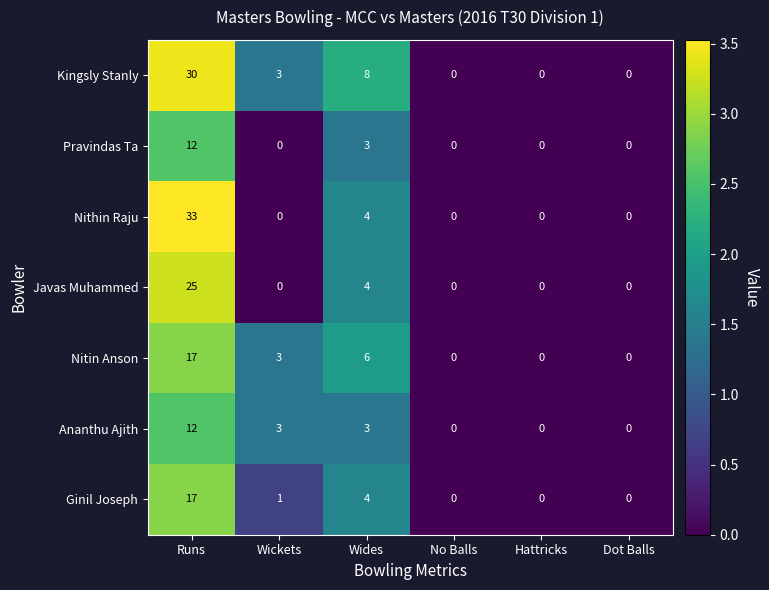

What is the difference between the maximum and minimum values in the Pravindas Ta series?

12